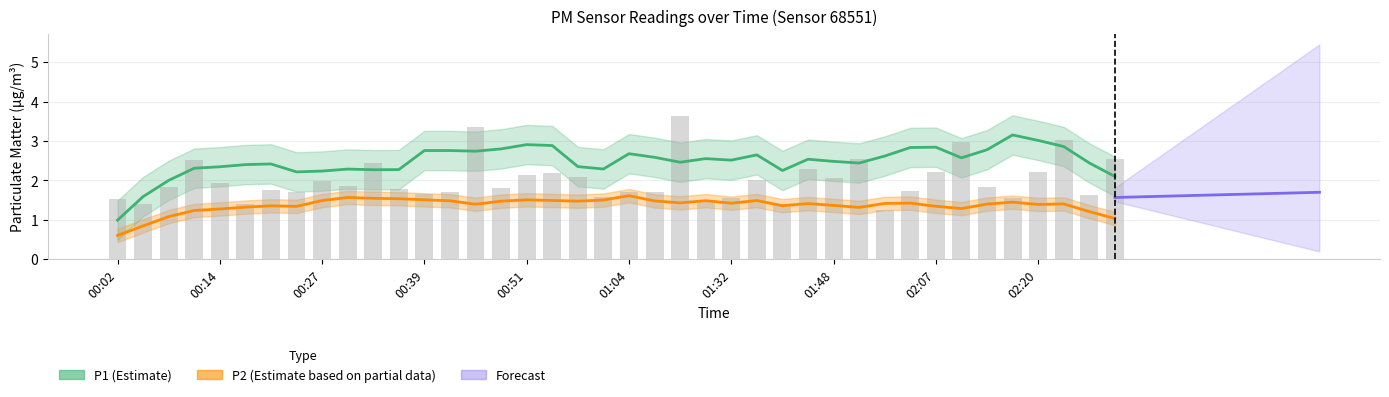

Which series has the largest range (max minus min)?

P1